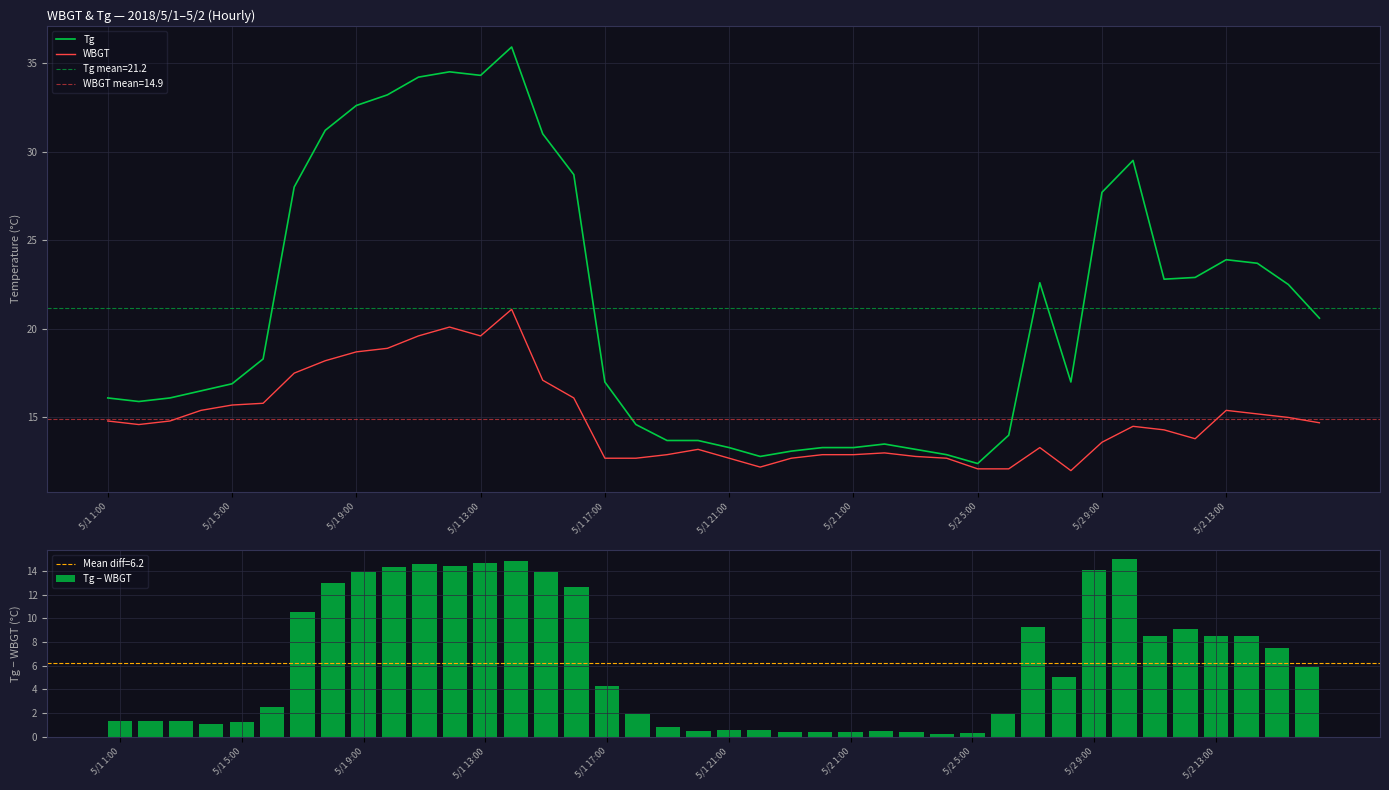

What is the difference between the Tg values at 14 and 30?

8.4